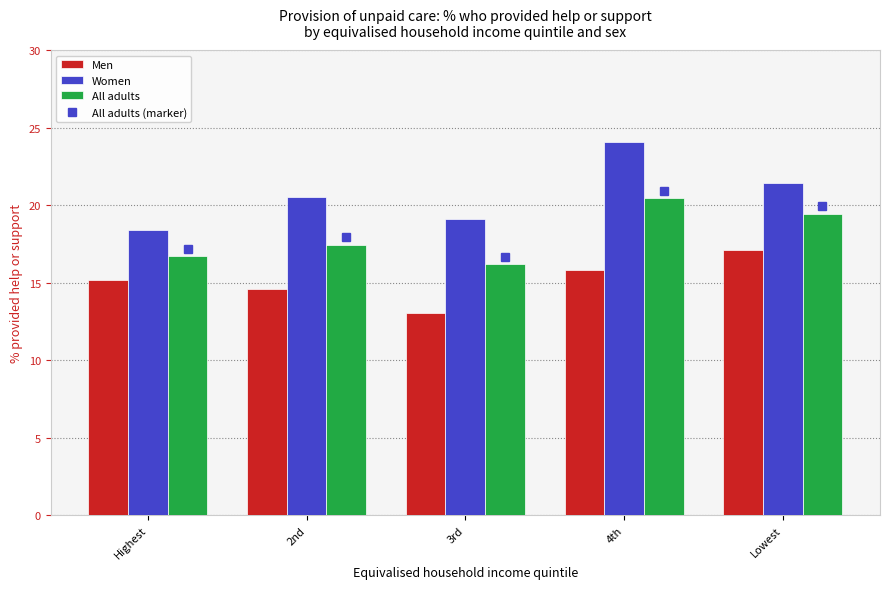

What is the spread (max minus min) of values at Highest?

3.2